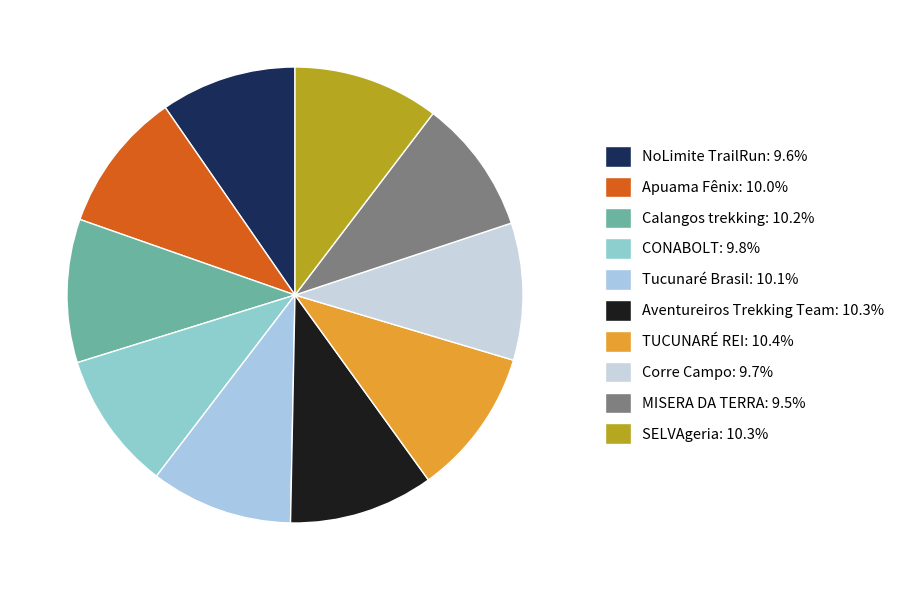

The NoLimite TrailRun slice represents 1% of the pie. True or false?

False